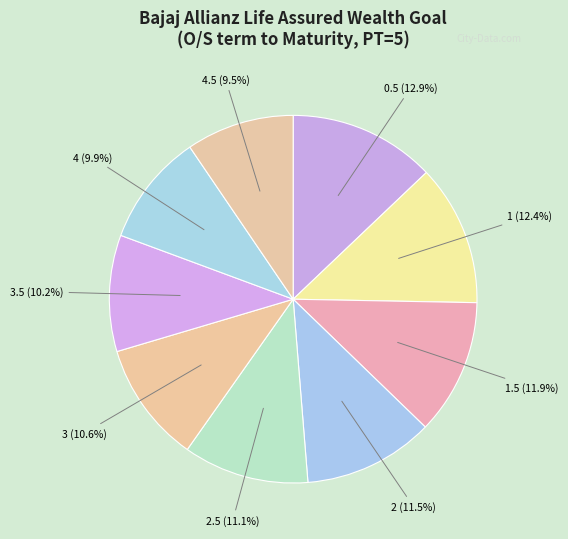

Count the number of slices in the pie.

9